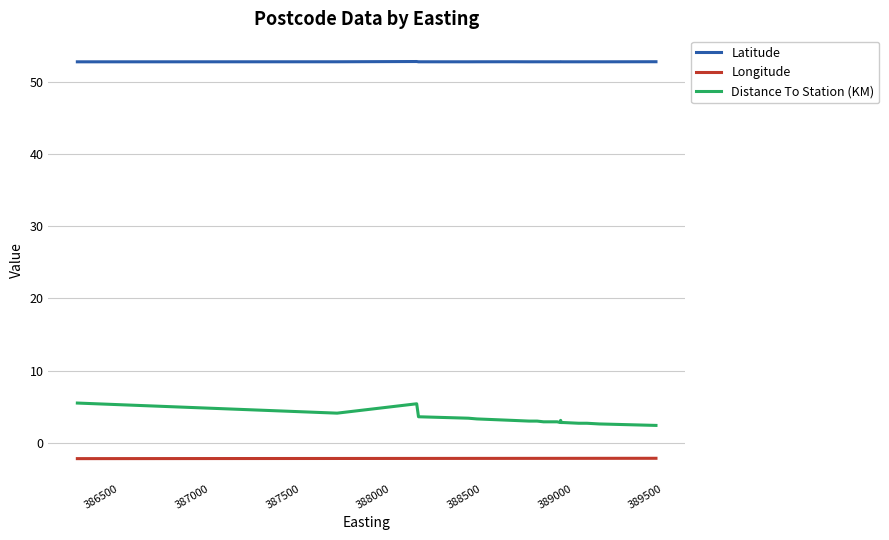

Rank the series by their maximum value, from highest to lowest.

Latitude, Distance To Station (KM), Longitude